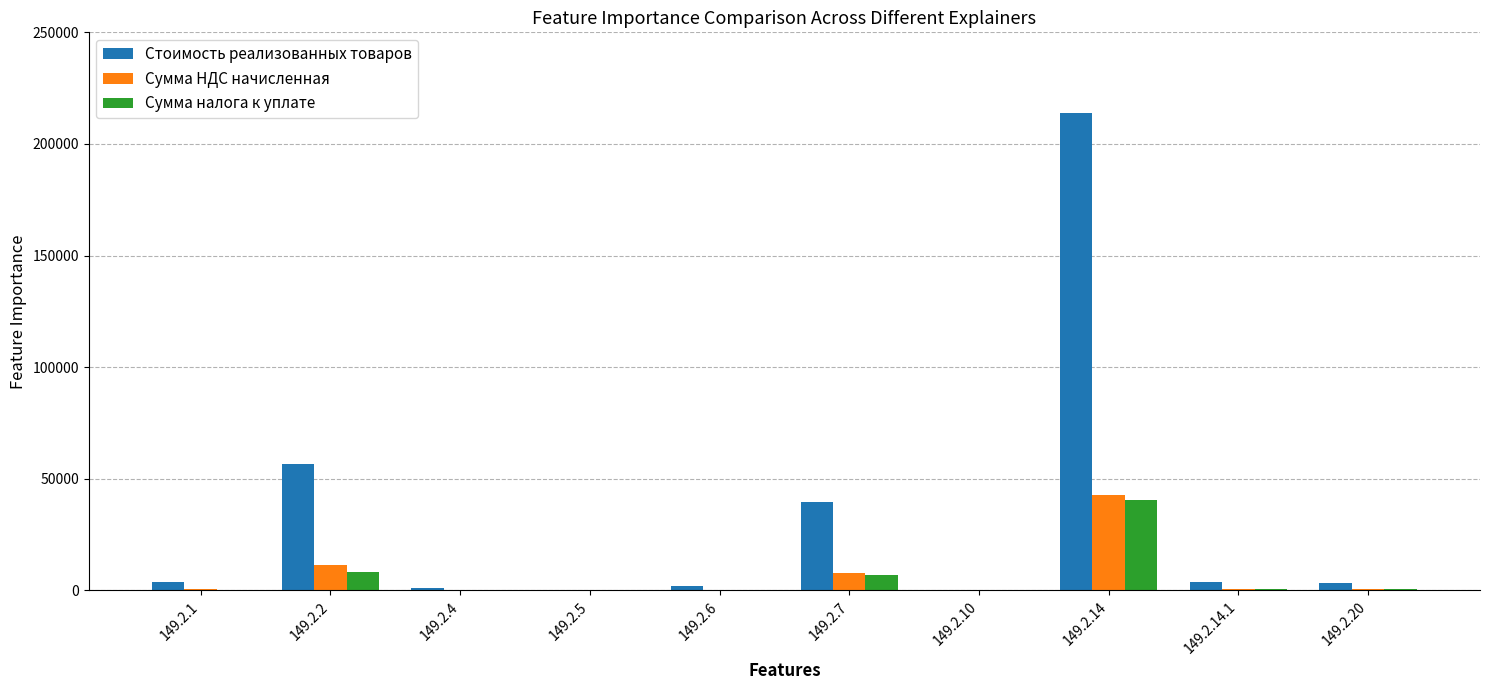

Which label corresponds to the largest value in the chart?

149.2.14